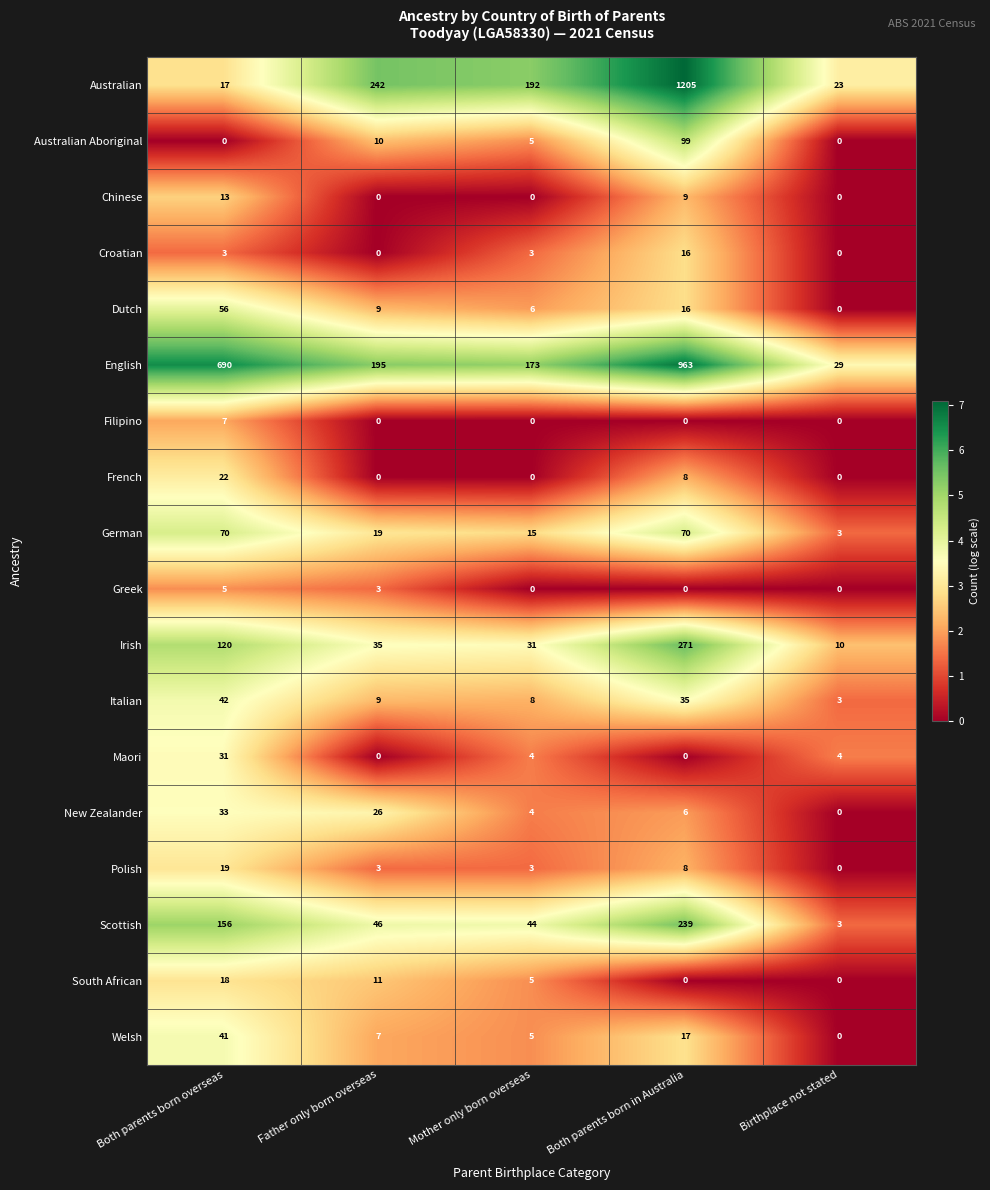

What is the maximum value for Filipino?

7